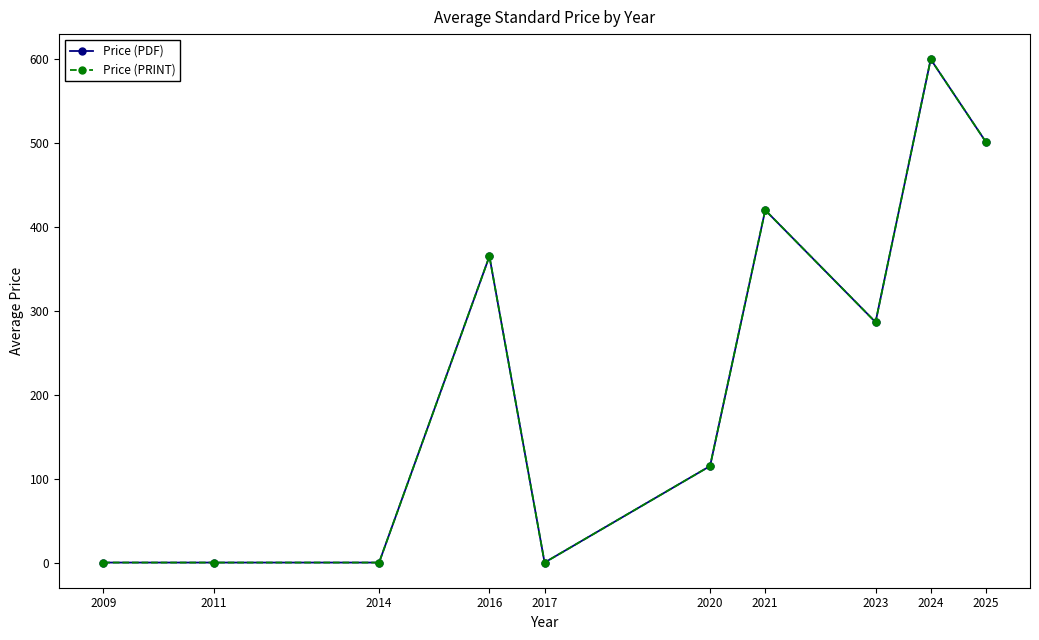

Does the chart have visible grid lines?

No